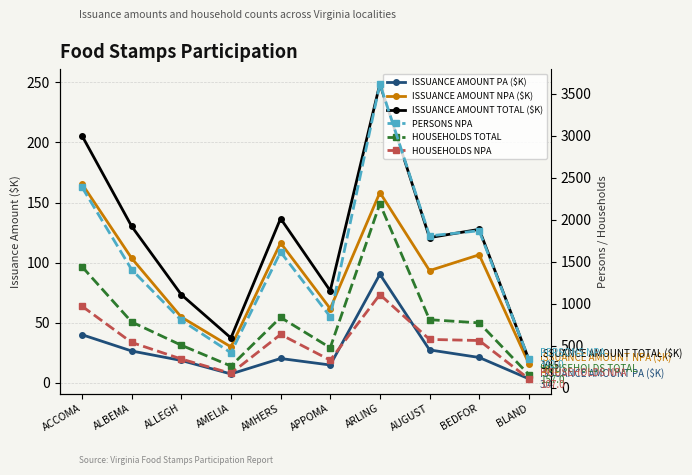

Which series has the largest range (max minus min)?

PERSONS NPA